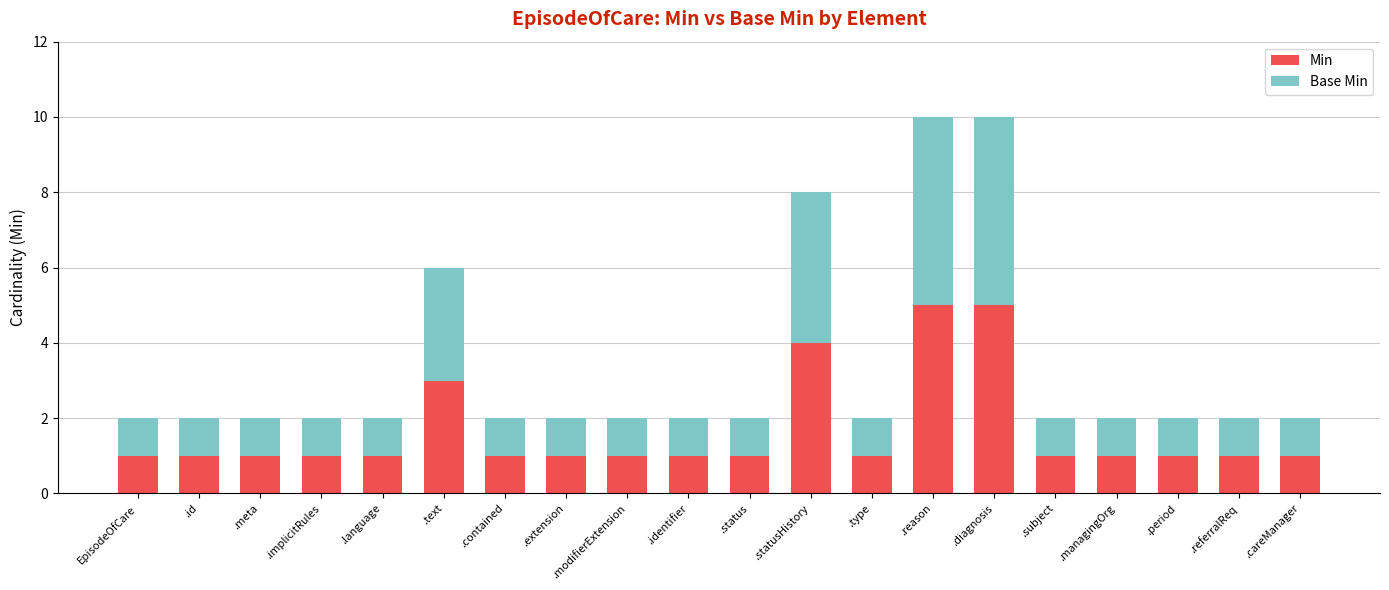

What is the sum of all Min values?

33